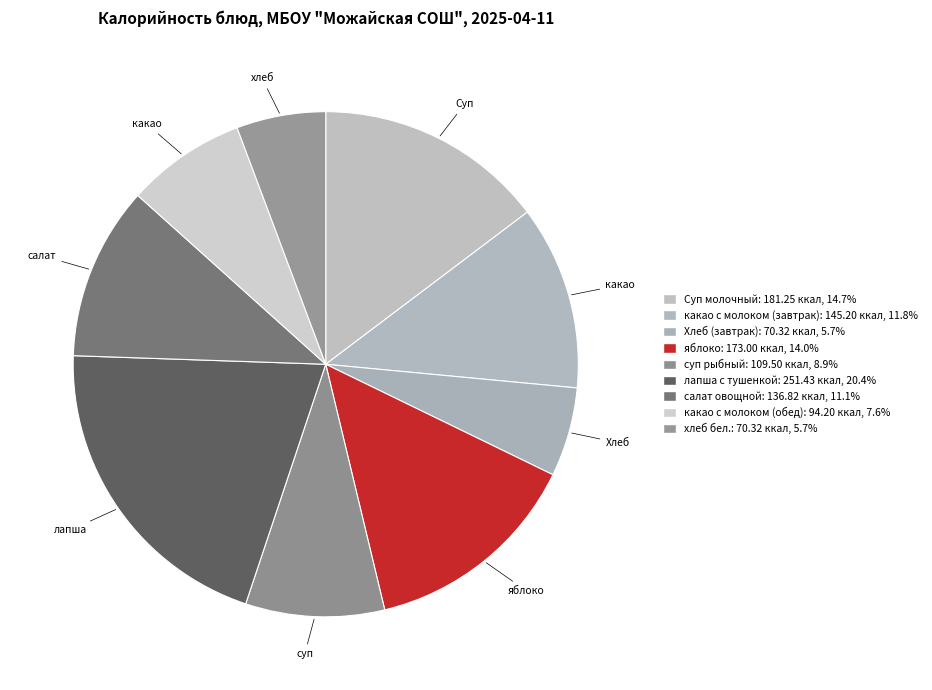

How many segments does this pie chart have?

9